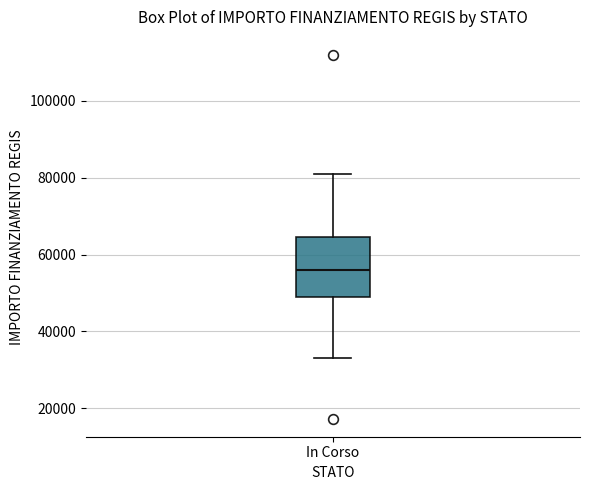

Where does the median line of the box for In Corso sit on the y-axis? The values are not printed on the chart, so give them approximately, as read against the axis.

56000